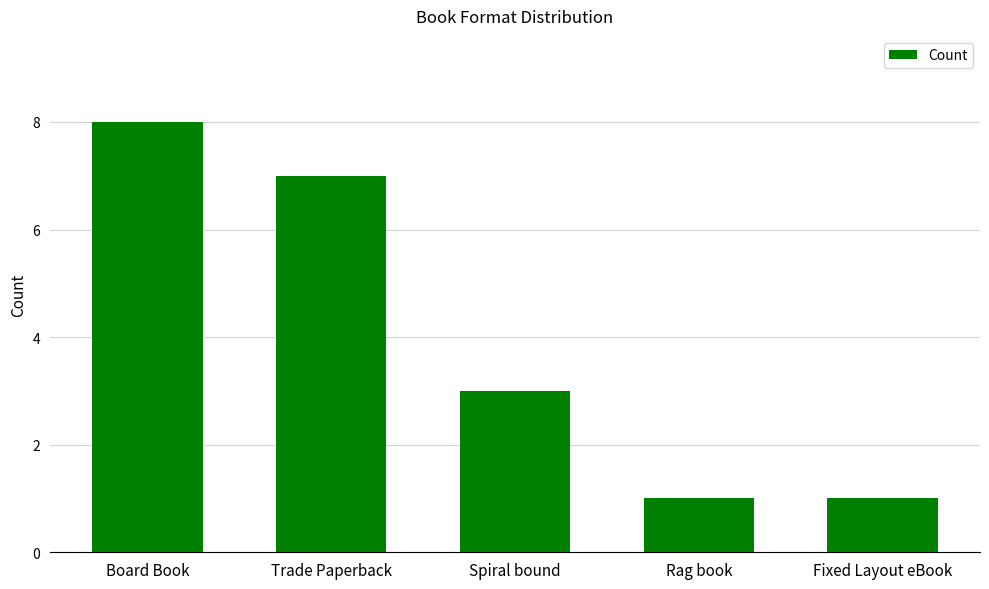

What is the minimum value shown in the chart?

1